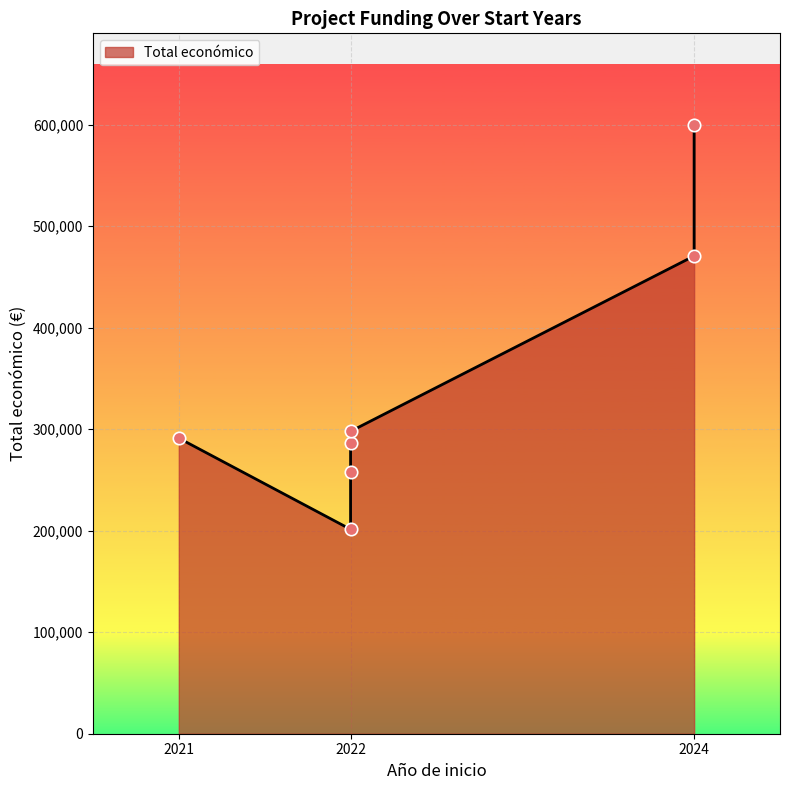

Between 2022 and 2024, which is larger?

2024